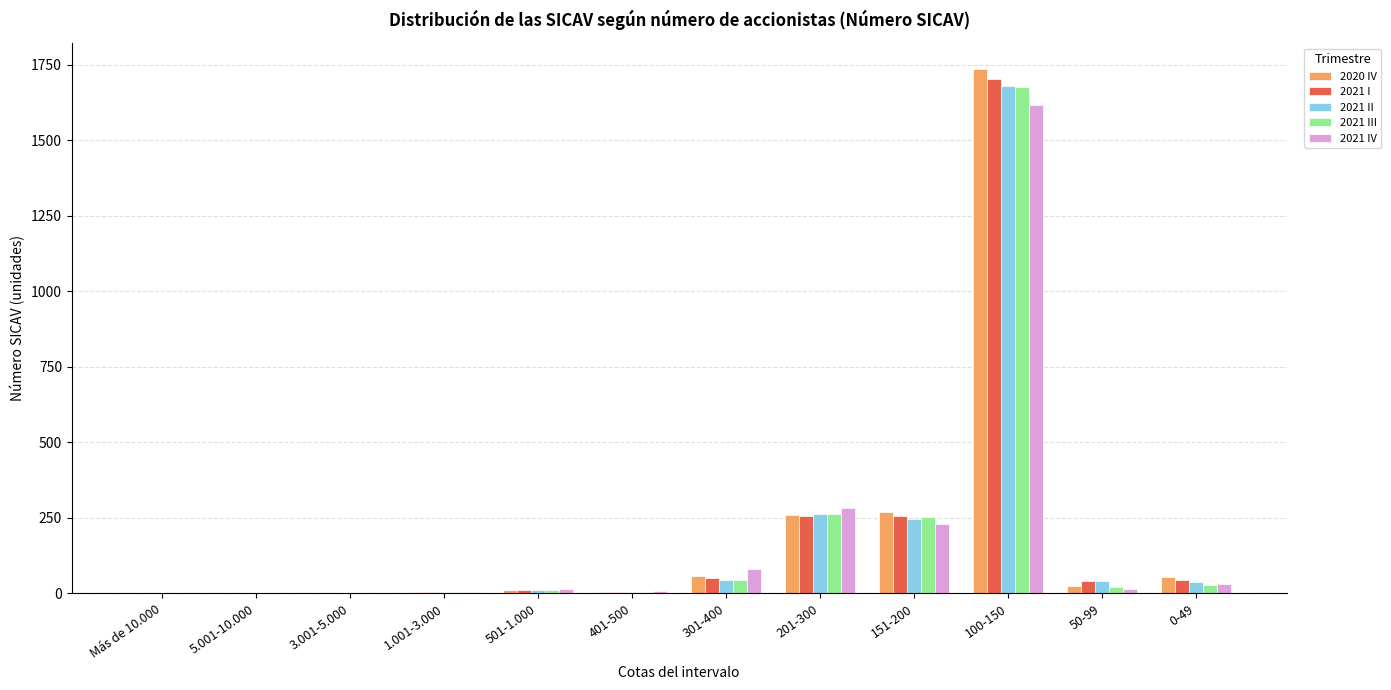

What is the greatest value displayed?

1736